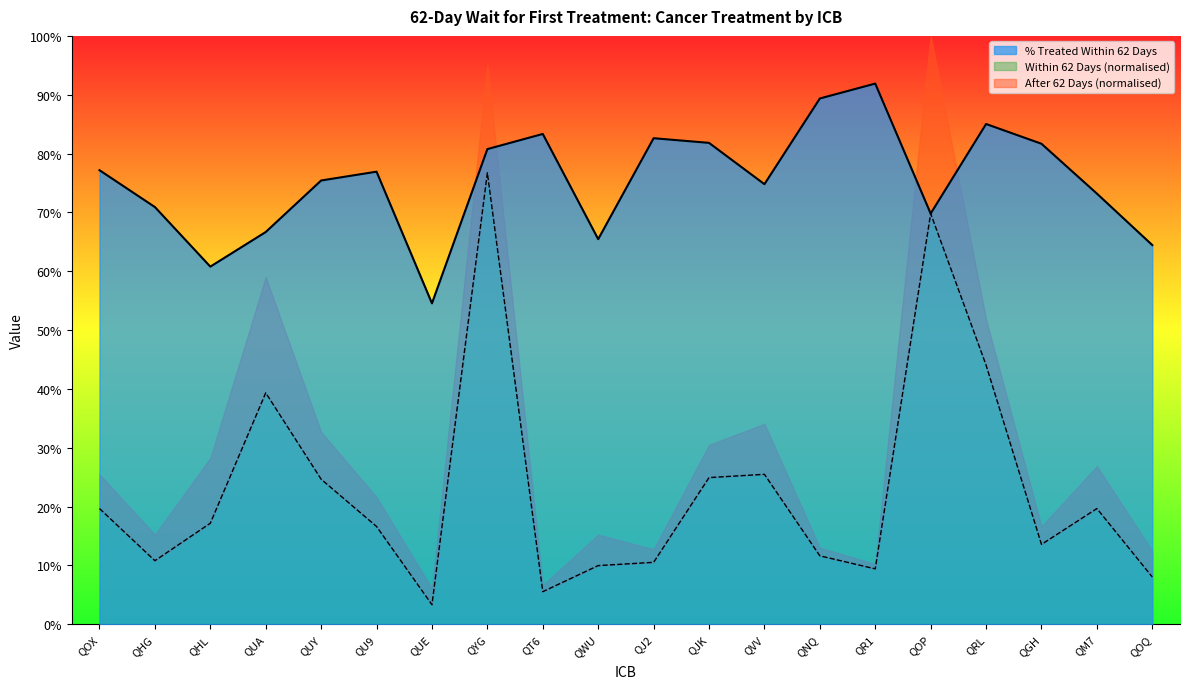

The % Treated Within 62 Days series shows 1.2 at QR1. True or false?

False